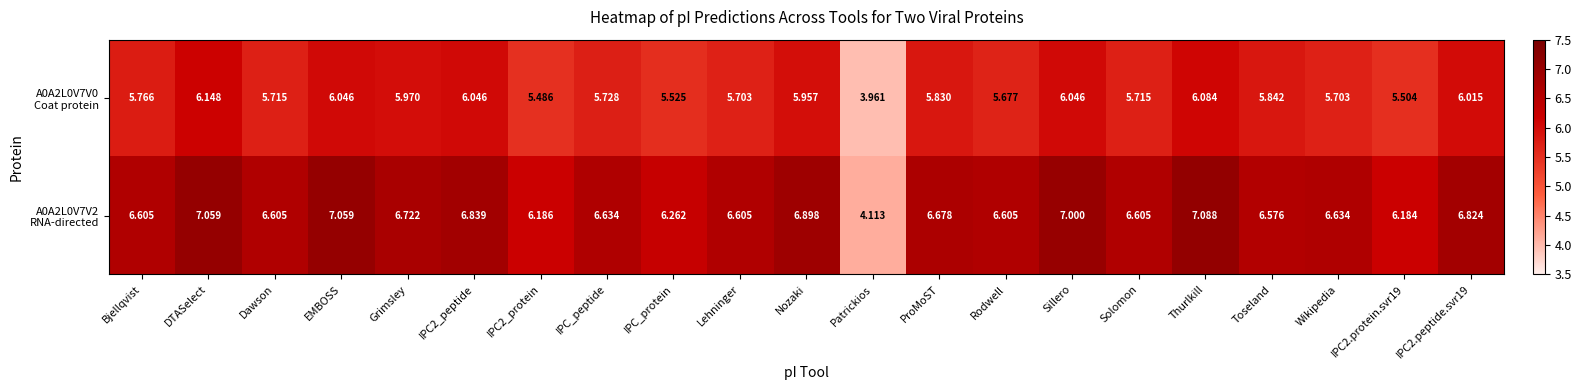

At which category is the sum across all series the highest?

DTASelect